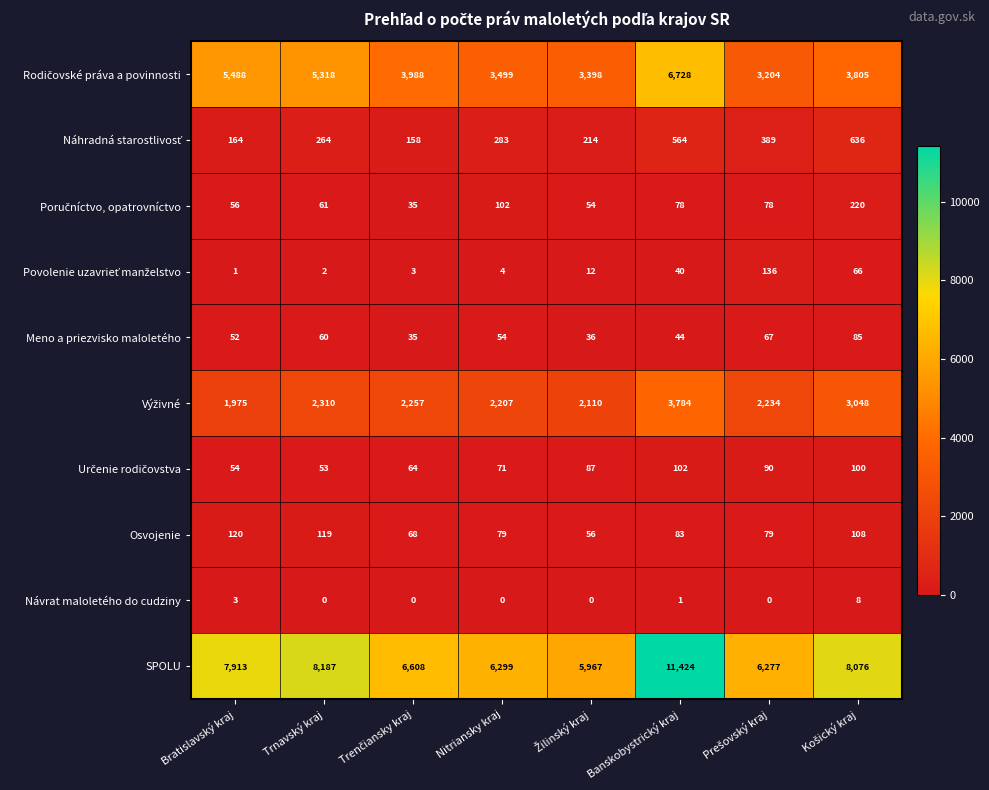

At which category is the sum across all series the highest?

Banskobystrický kraj